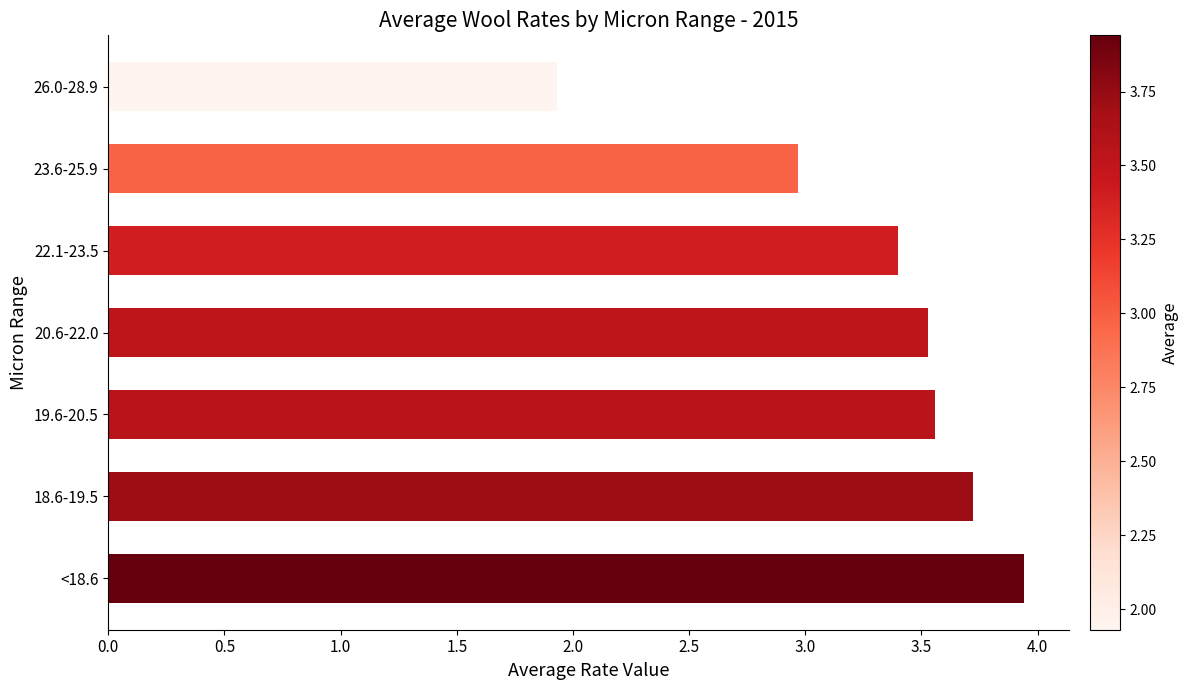

What is the average value?

3.3